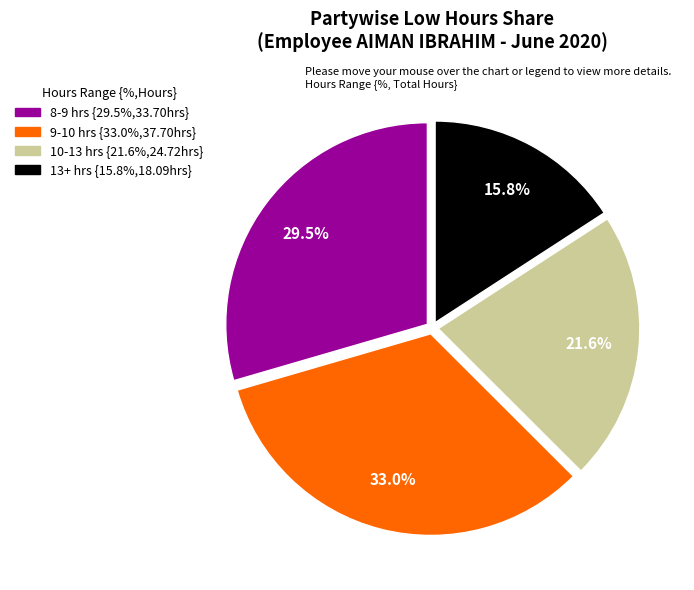

Is there any slice that represents more than half of the pie?

No